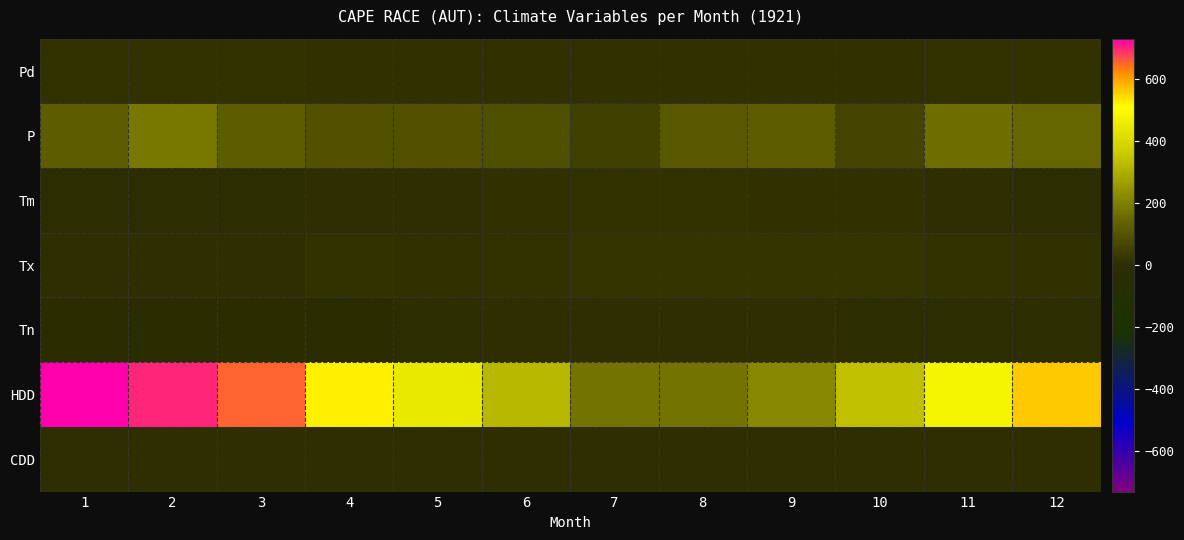

Reading left to right, transcribe all the data shown in this chart.

Pd: 1=16.0	2=12.0	3=15.0	4=10.0	5=9.0	6=11.0	7=6.0	8=11.0	9=9.0	10=9.0	11=12.0	12=16.0
P: 1=122.9	2=185.1	3=123.0	4=92.4	5=94.9	6=88.5	7=51.0	8=109.4	9=120.9	10=61.7	11=160.9	12=143.9
Tm: 1=-5.6	2=-7.0	3=-3.1	4=0.5	5=3.6	6=7.3	7=12.4	8=12.4	9=10.7	10=7.0	11=2.0	12=-0.1
Tx: 1=4.4	2=5.0	3=4.4	4=15.6	5=11.1	6=16.7	7=22.2	8=21.7	9=21.1	10=17.2	11=12.2	12=7.2
Tn: 1=-18.9	2=-26.1	3=-12.8	4=-13.9	5=-3.3	6=1.7	7=5.0	8=5.6	9=1.1	10=-4.4	11=-11.1	12=-11.1
HDD: 1=730.6	2=701.1	3=655.1	4=524.4	5=447.3	6=320.2	7=173.7	8=172.6	9=217.7	10=340.6	11=480.3	12=561.4
CDD: 1=0.0	2=0.0	3=0.0	4=0.0	5=0.0	6=0.0	7=0.0	8=0.0	9=0.0	10=0.0	11=0.0	12=0.0